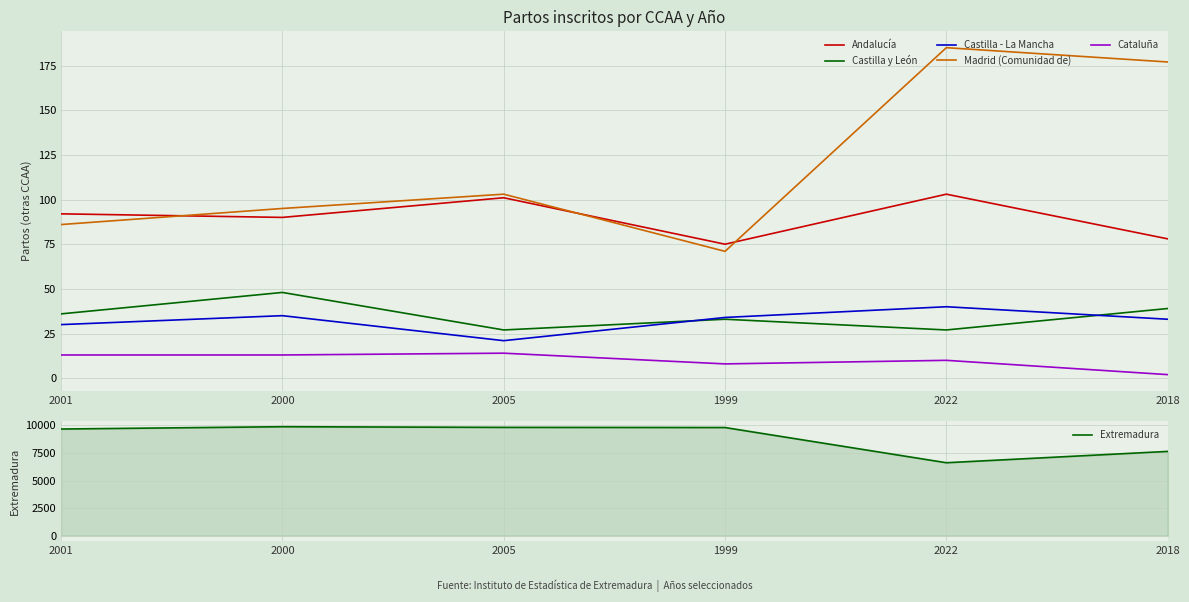

What is the difference between the maximum and minimum values in the Extremadura series?

3265